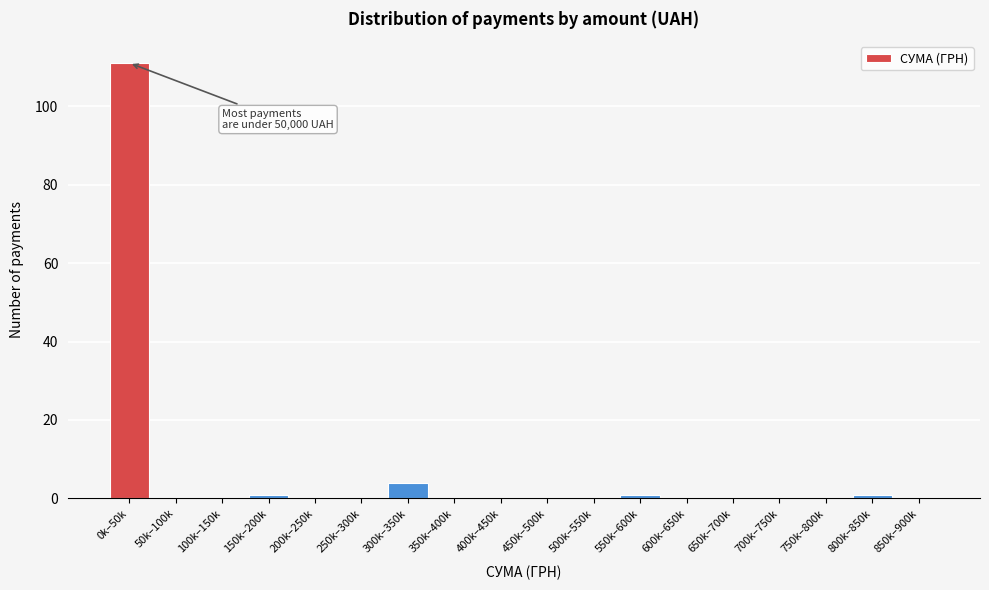

Reading left to right, what are all the values shown in this chart?

0k–50k=111	50k–100k=0	100k–150k=0	150k–200k=1	200k–250k=0	250k–300k=0	300k–350k=4	350k–400k=0	400k–450k=0	450k–500k=0	500k–550k=0	550k–600k=1	600k–650k=0	650k–700k=0	700k–750k=0	750k–800k=0	800k–850k=1	850k–900k=0